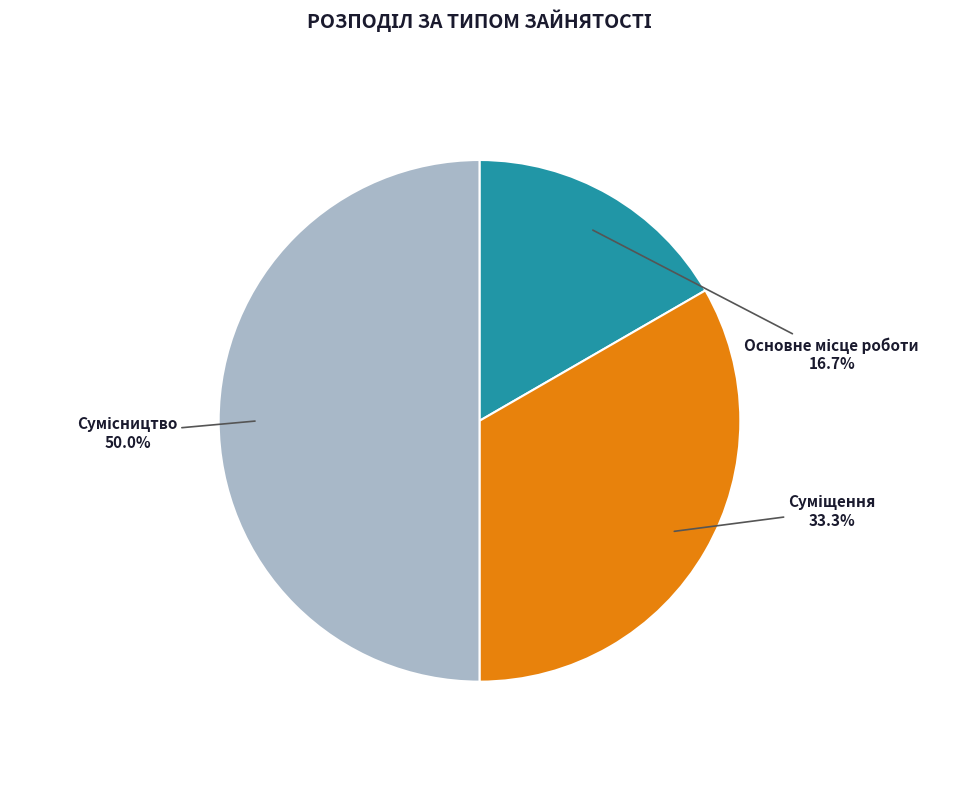

How many segments does this pie chart have?

3